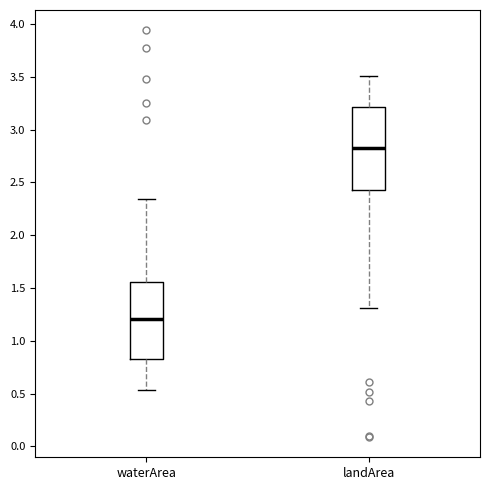

Which box's median line is the highest?

landArea